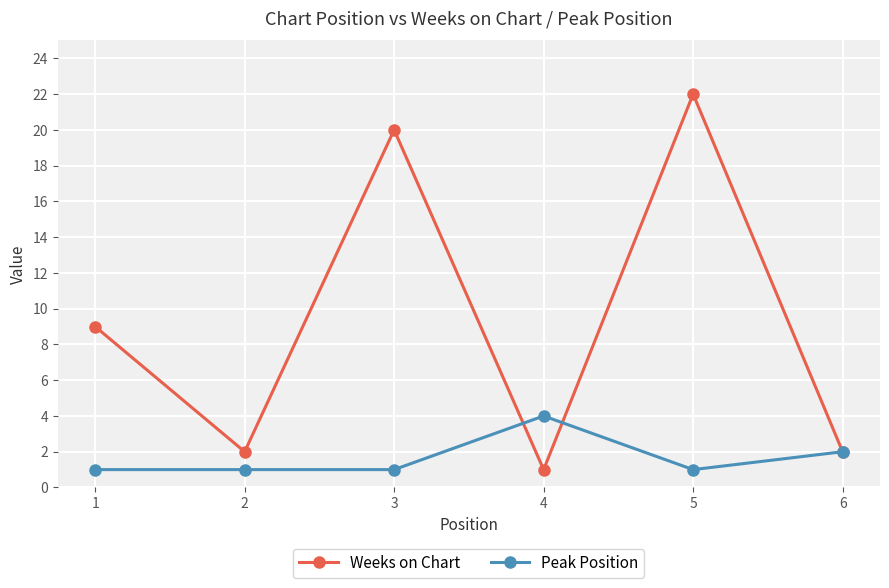

Where is the first local maximum for Weeks on Chart?

3